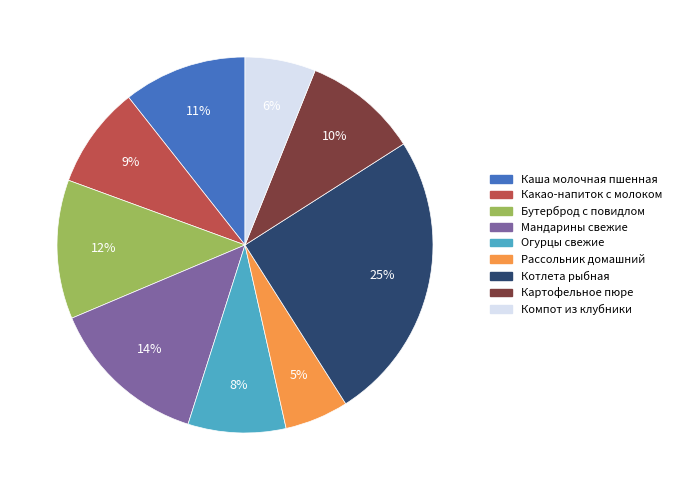

How many segments does this pie chart have?

9